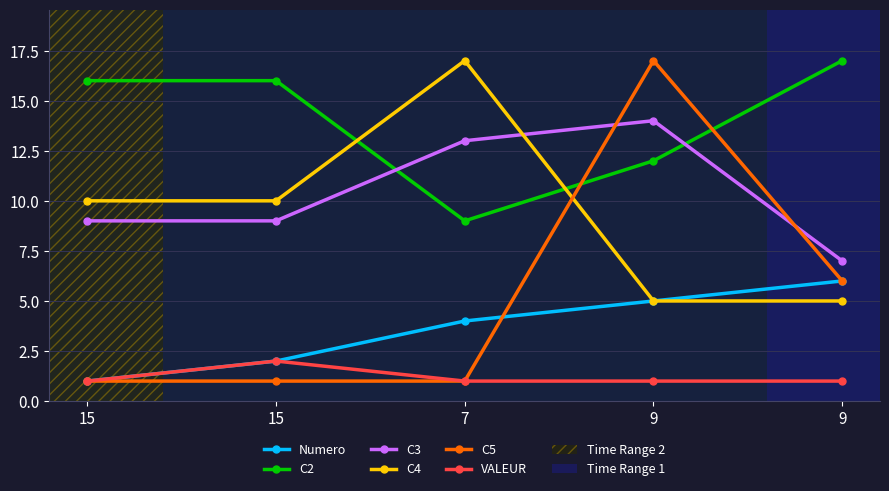

Count the number of categories in the chart.

5